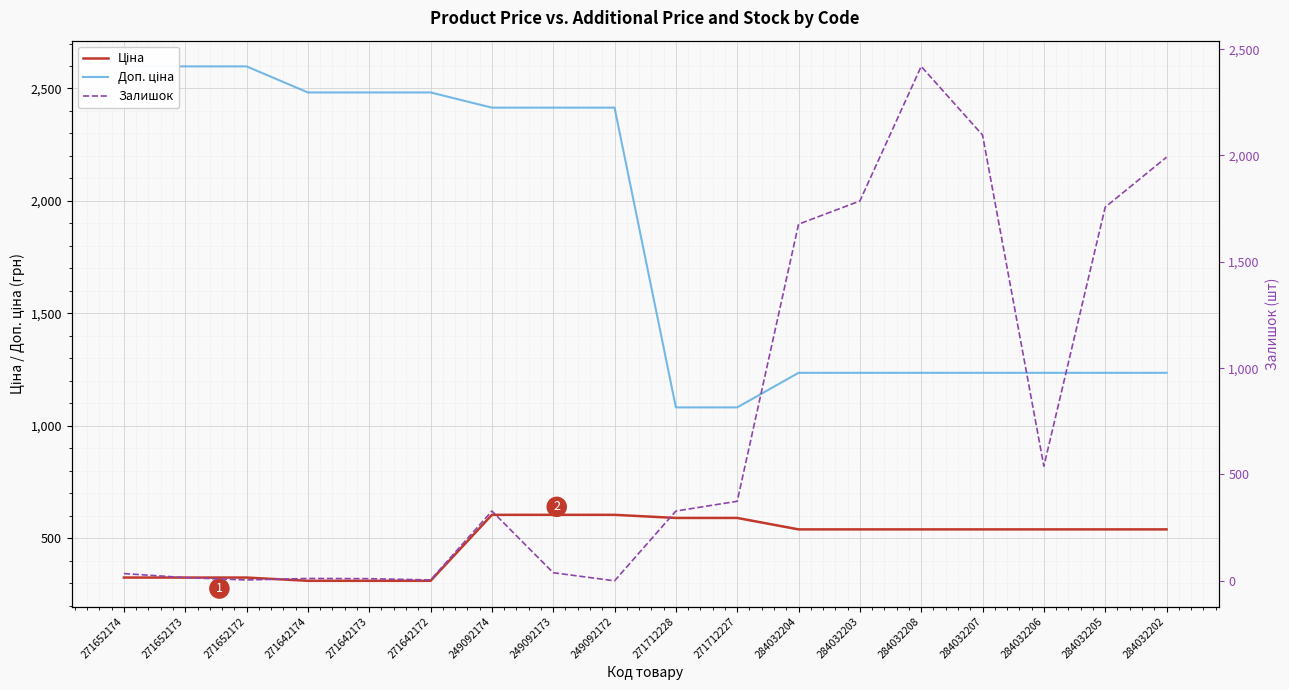

Rank the series by their average value, from highest to lowest.

Доп. ціна, Залишок, Ціна